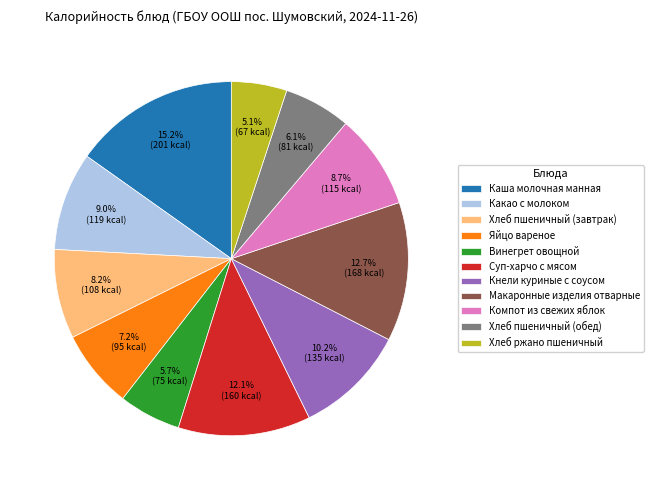

What percentage is the Хлеб пшеничный (завтрак) slice, to the nearest percent?

8%